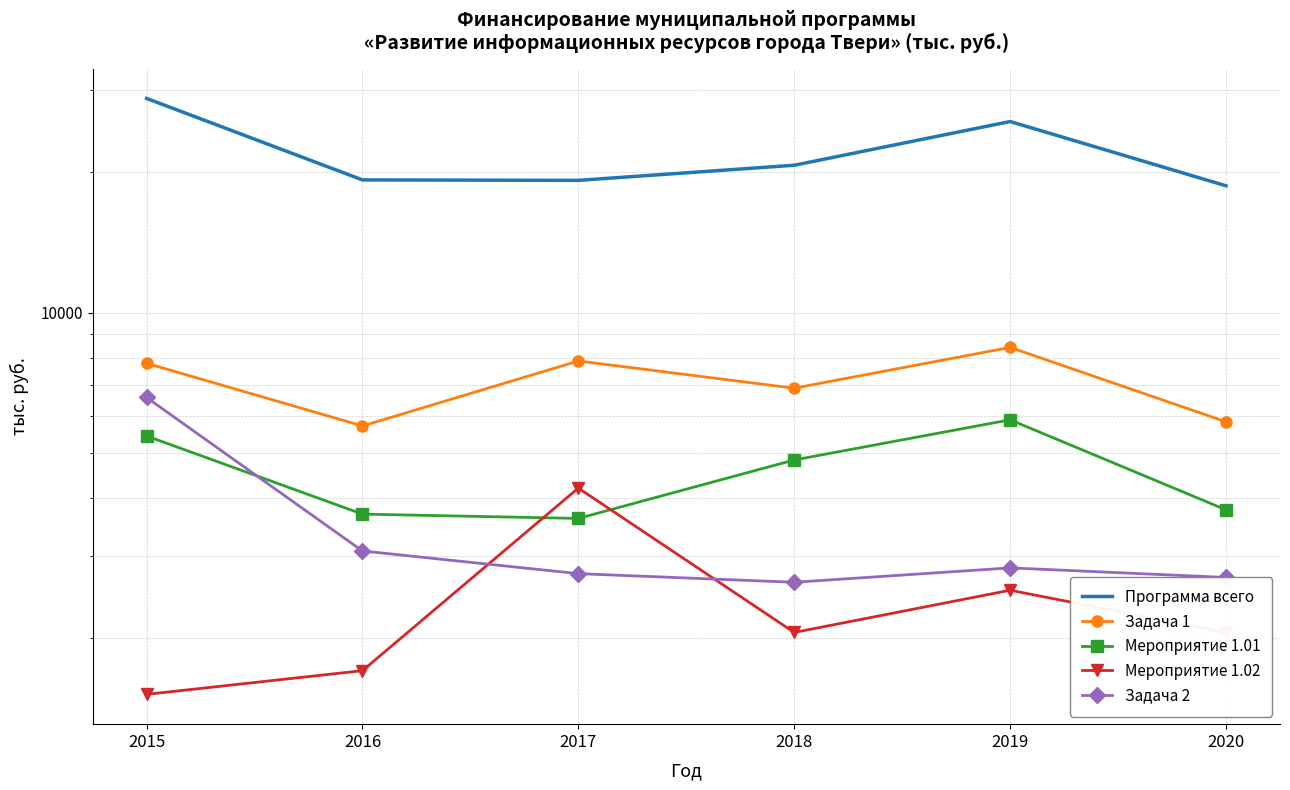

What is the average value of the Мероприятие 1.01 series?

4535.0